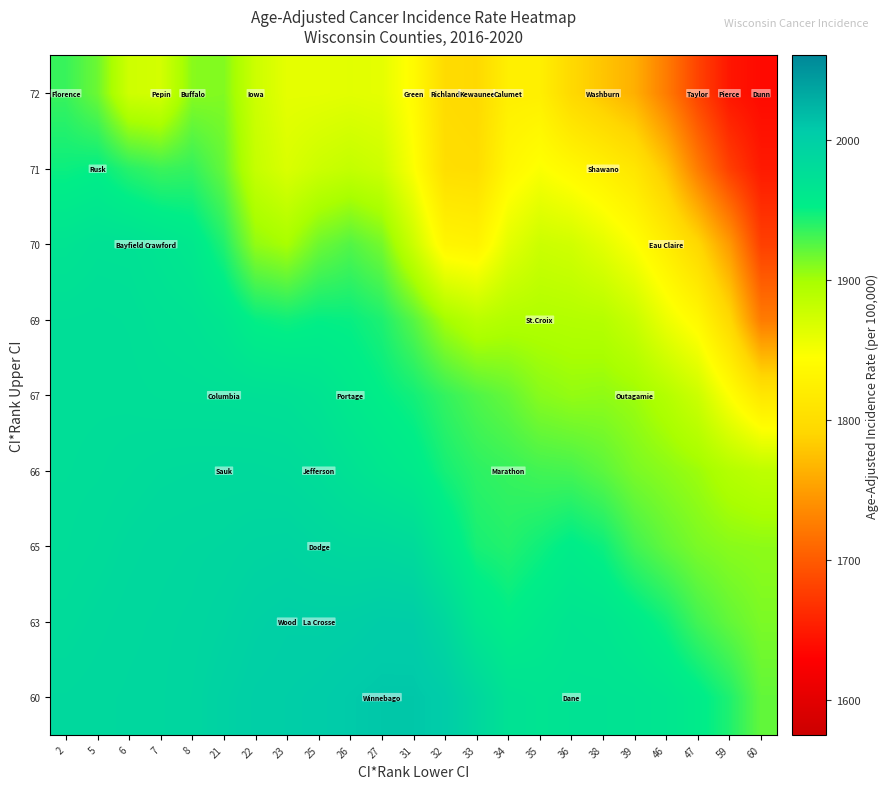

What is the difference between the highest and lowest values at 47?

274.2